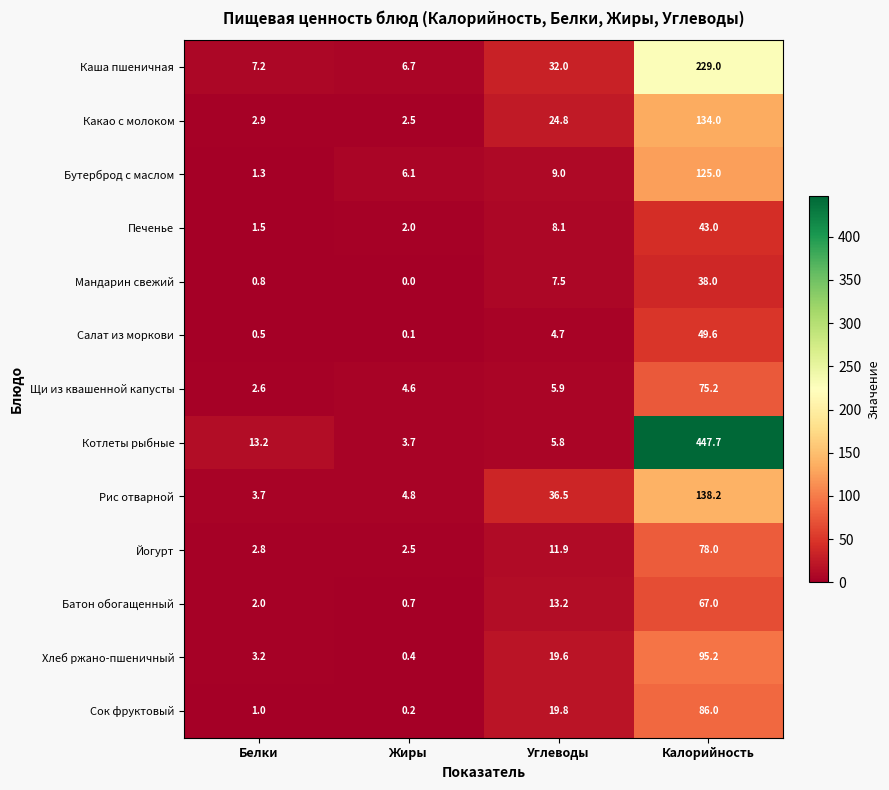

How many data points does each series have?

4